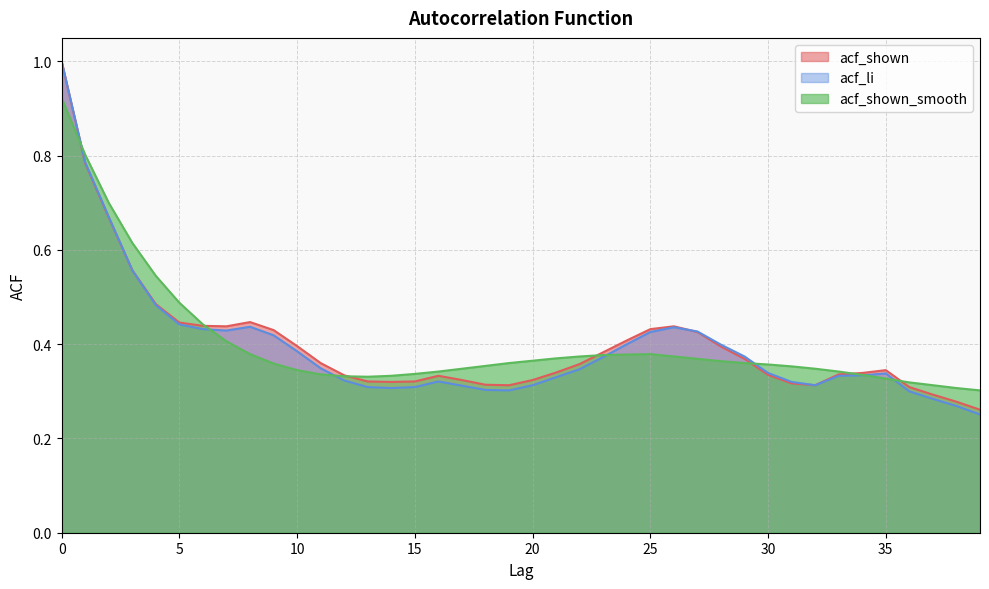

What is the average value of the acf_shown_smooth series?

0.4